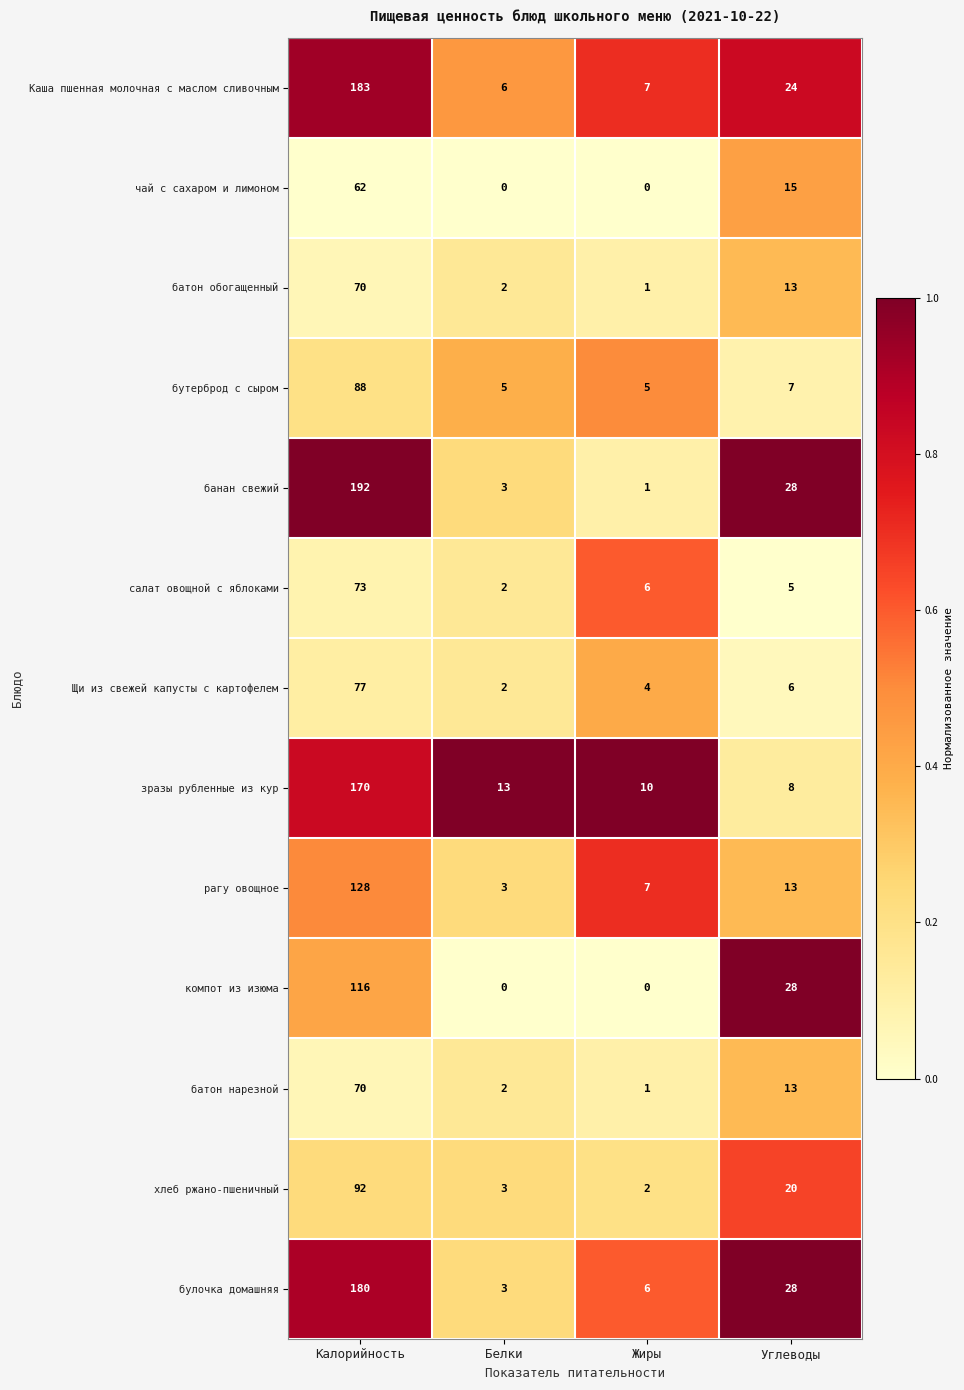

What is the sum of all булочка домашняя values?

217